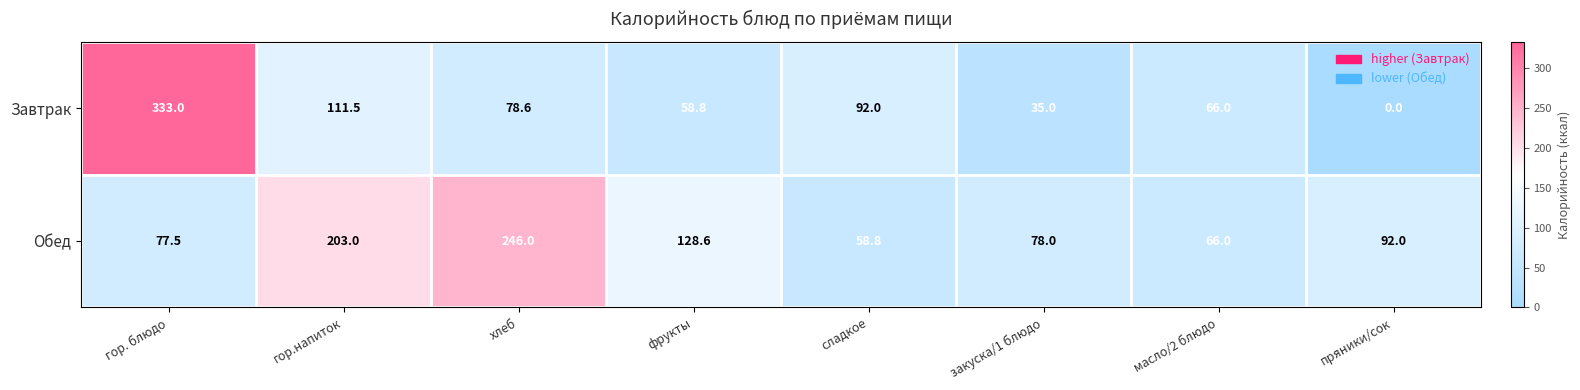

At хлеб, list the series in order from largest to smallest.

Обед, Завтрак